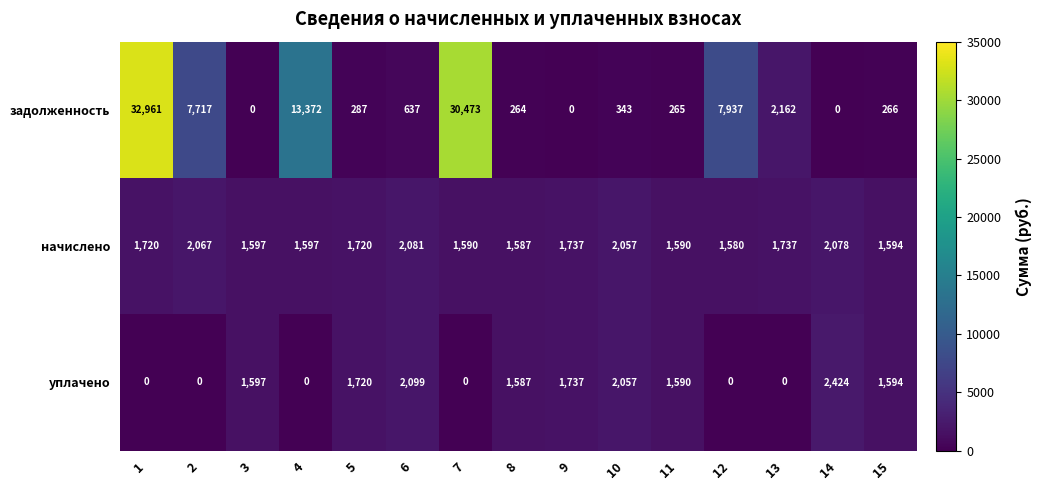

How many distinct data groups are displayed?

3